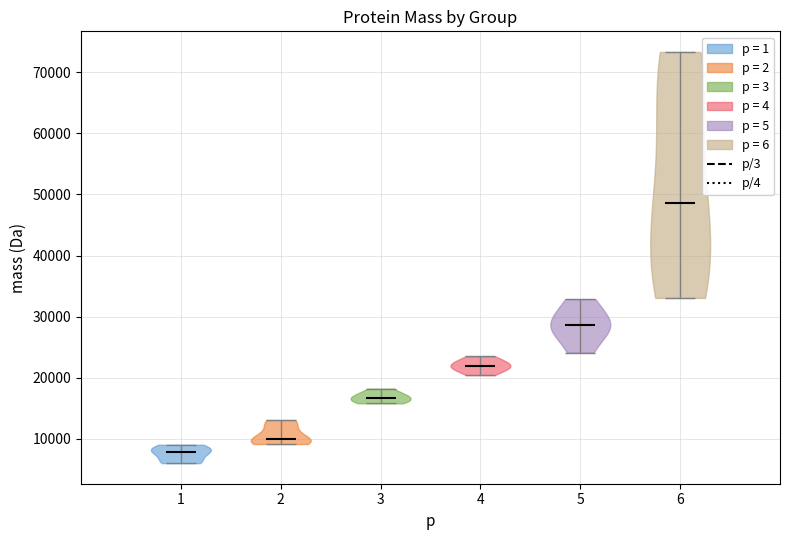

Reading left to right, read every violin against the y-axis: where its median line is, and the lowest and highest points it reaches. The values are not printed on the chart, so give them approximately, as read against the axis.

1: median line 8000, lowest point 6000, highest point 9000
2: median line 10000, lowest point 9000, highest point 13000
3: median line 17000, lowest point 16000, highest point 18000
4: median line 22000, lowest point 20000, highest point 24000
5: median line 29000, lowest point 24000, highest point 33000
6: median line 49000, lowest point 33000, highest point 73000